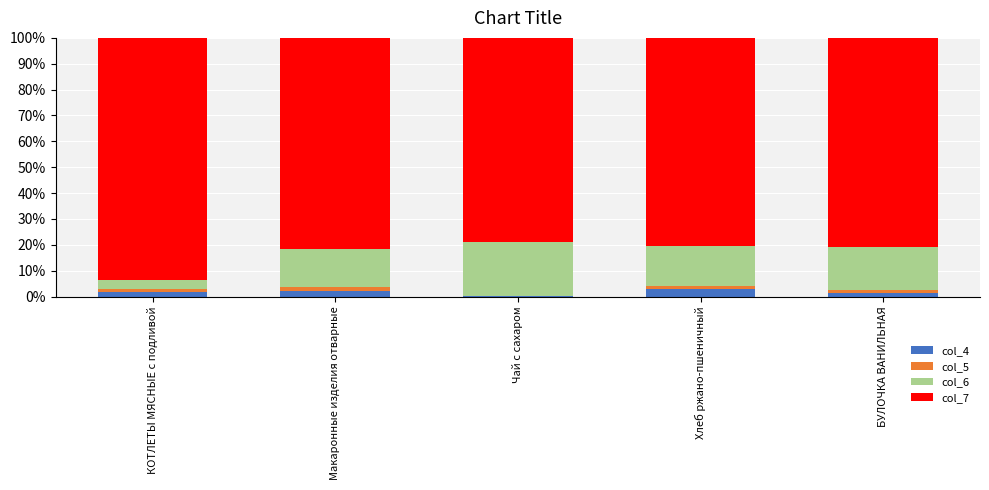

The value of col_4 at Хлеб ржано-пшеничный is 2.9. True or false?

True